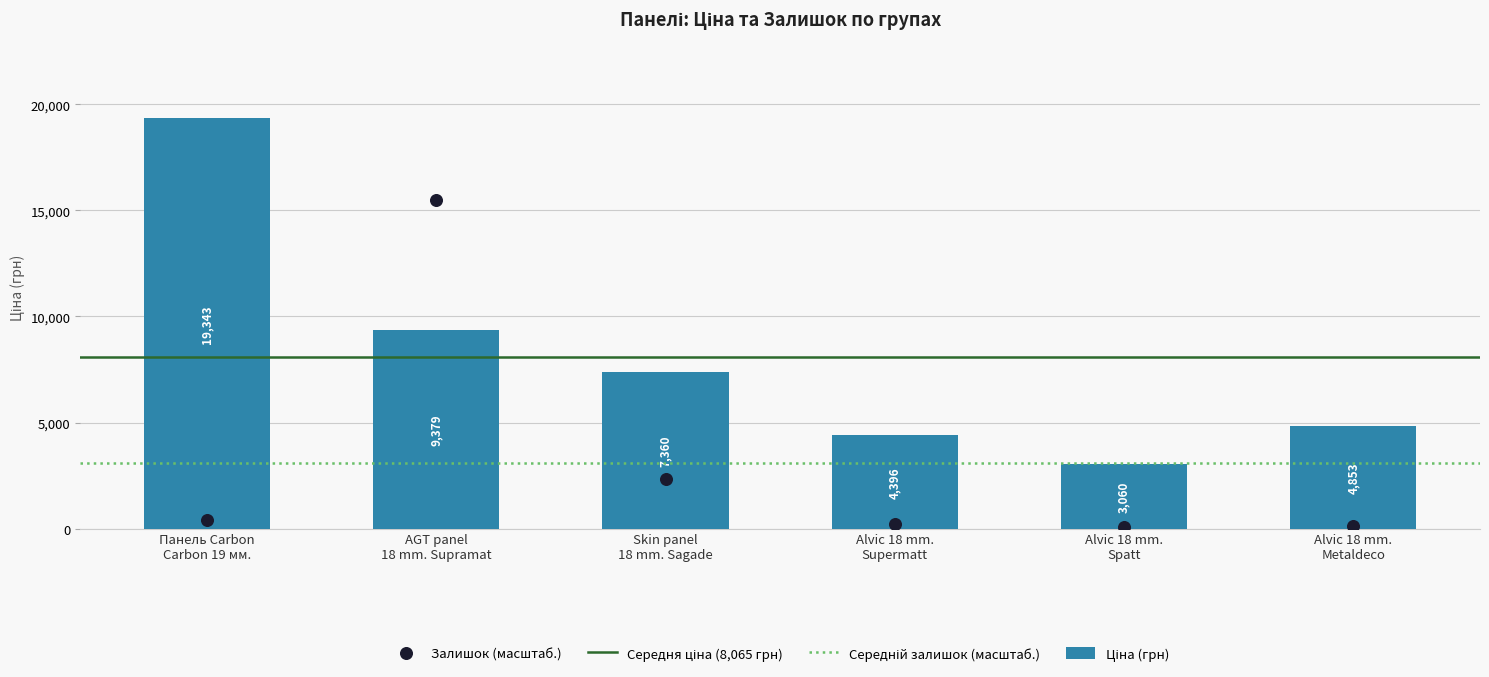

Which series has the largest Y range (max minus min)?

Ціна